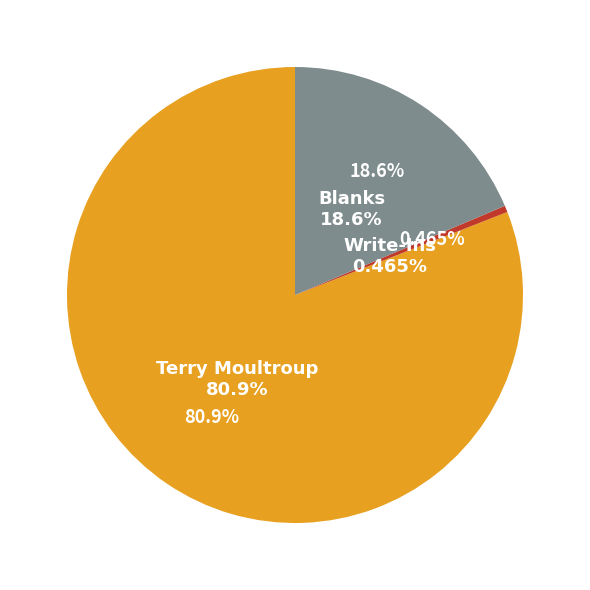

Between Terry Moultroup and Blanks, which is larger?

Terry Moultroup